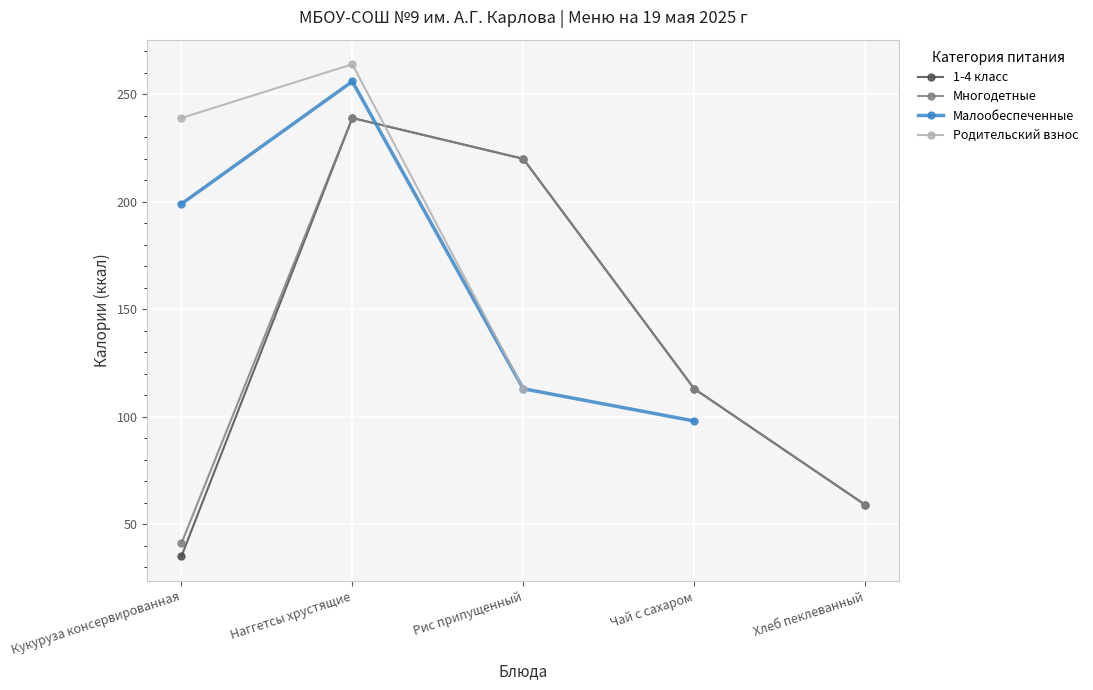

Which series has the largest total across all categories?

Многодетные